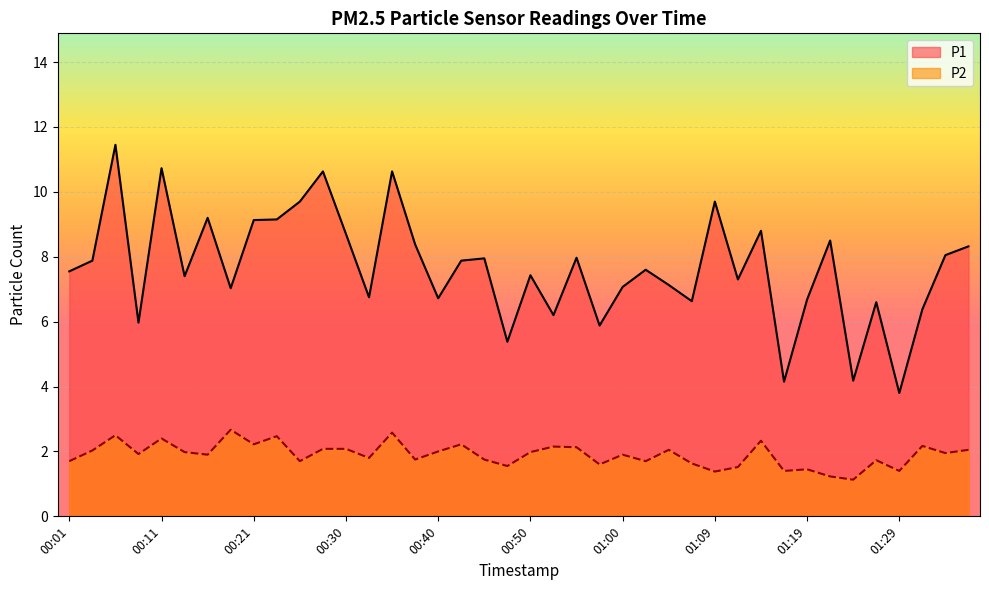

Read the P2 value at 00:47.

1.6